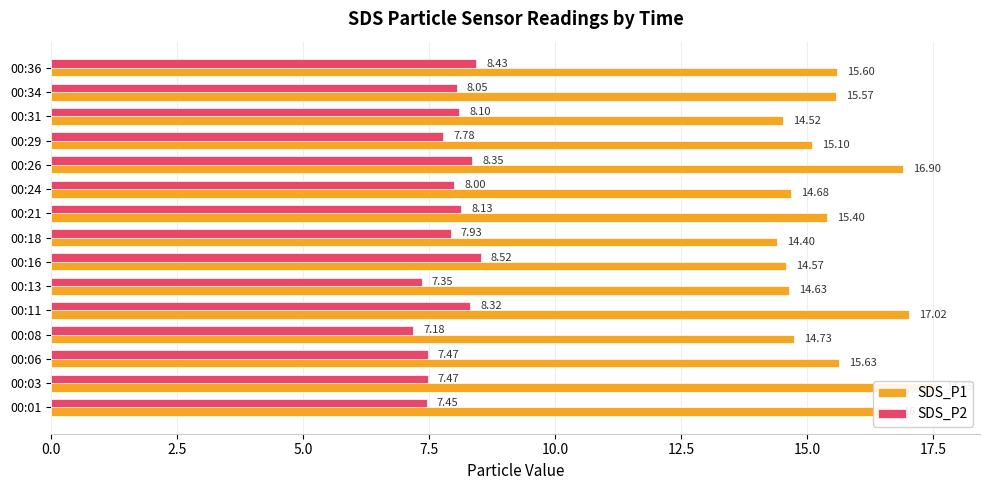

How many values in the SDS_P1 series exceed 15?

9